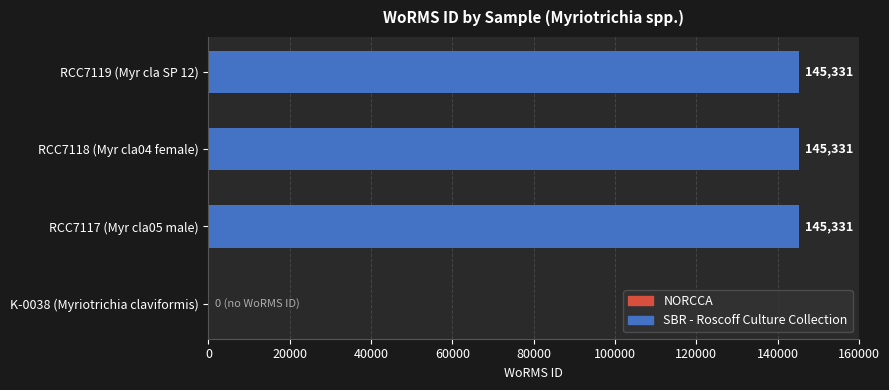

Count the number of categories in the chart.

4